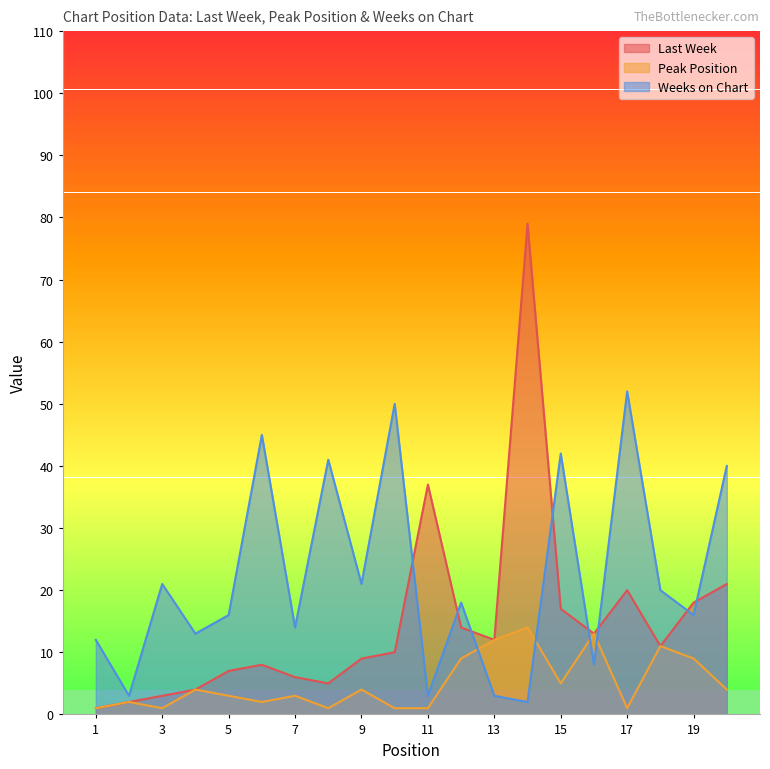

Where does the Last Week series first go above 11?

11